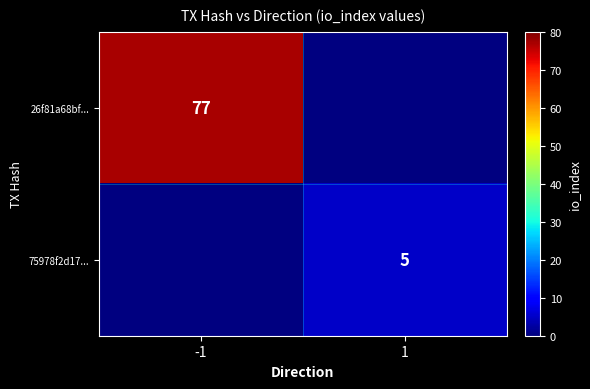

Is the value of 75978f2d17... at 1 greater than the value of 26f81a68bf... at -1?

No